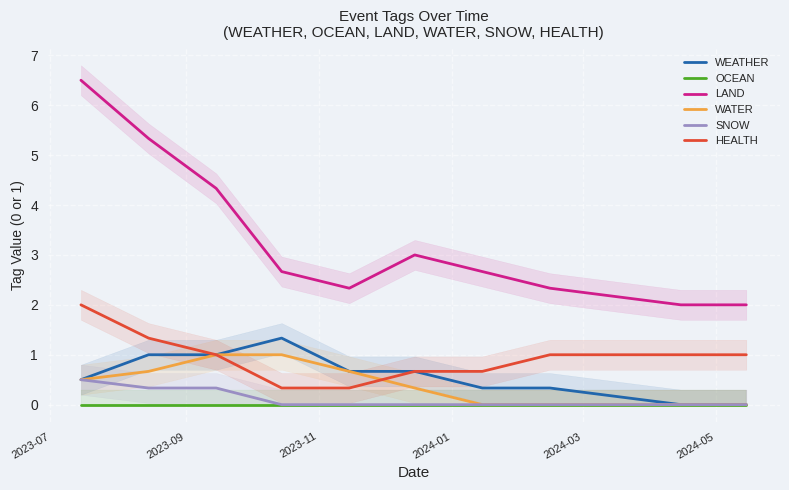

What is the maximum value for WEATHER?

1.3